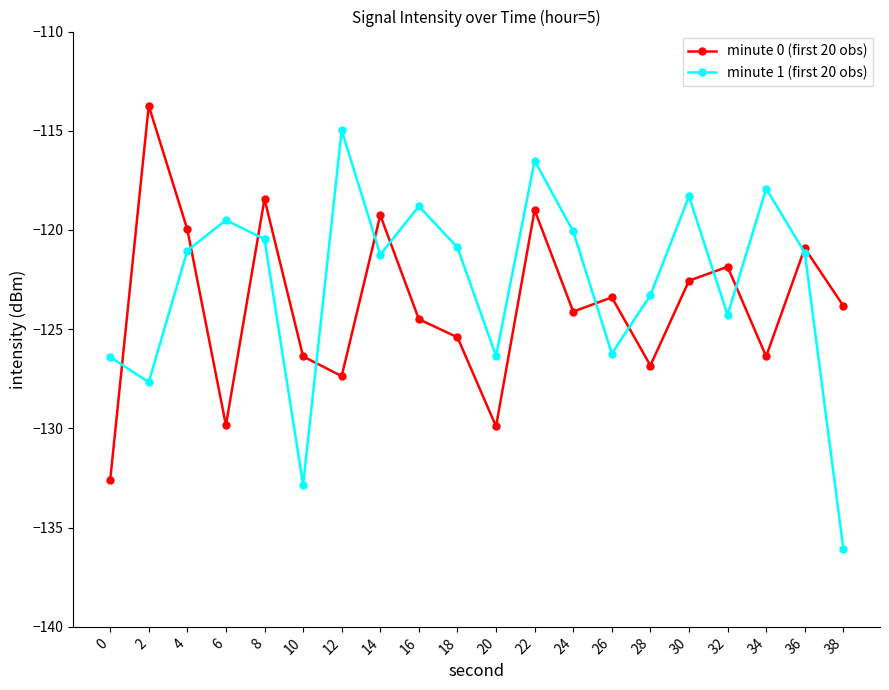

Which category has the highest value across all series?

2